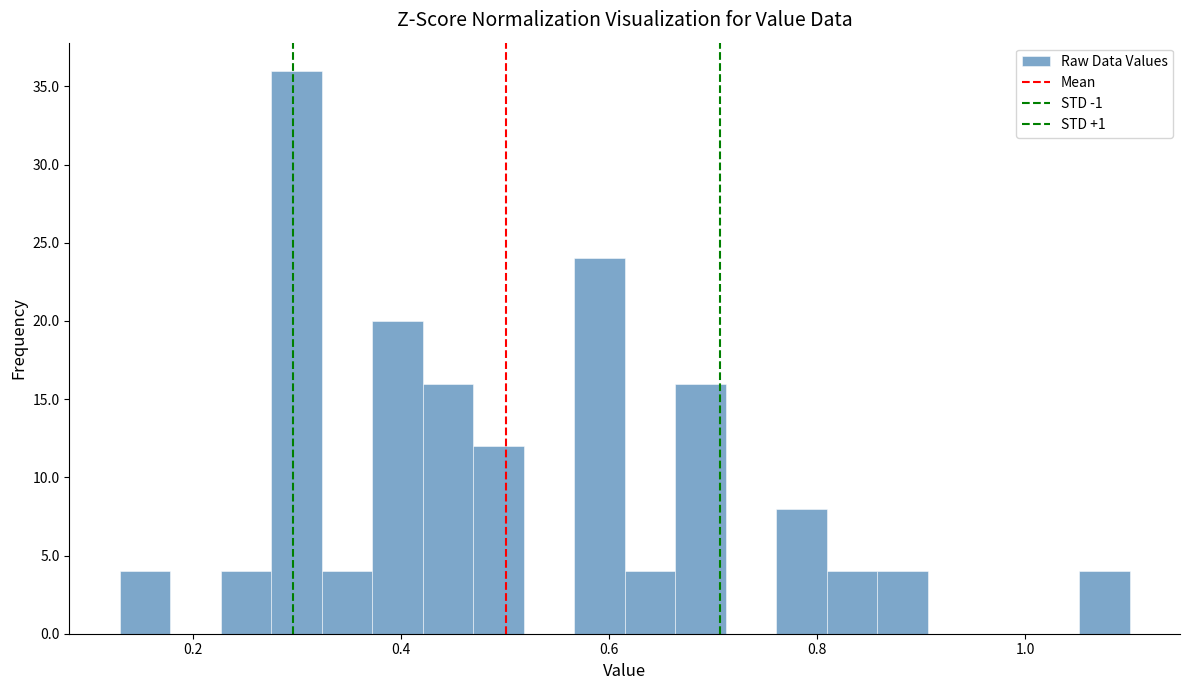

Read against the x-axis, roughly where is the centre of the tallest bar?

0.30